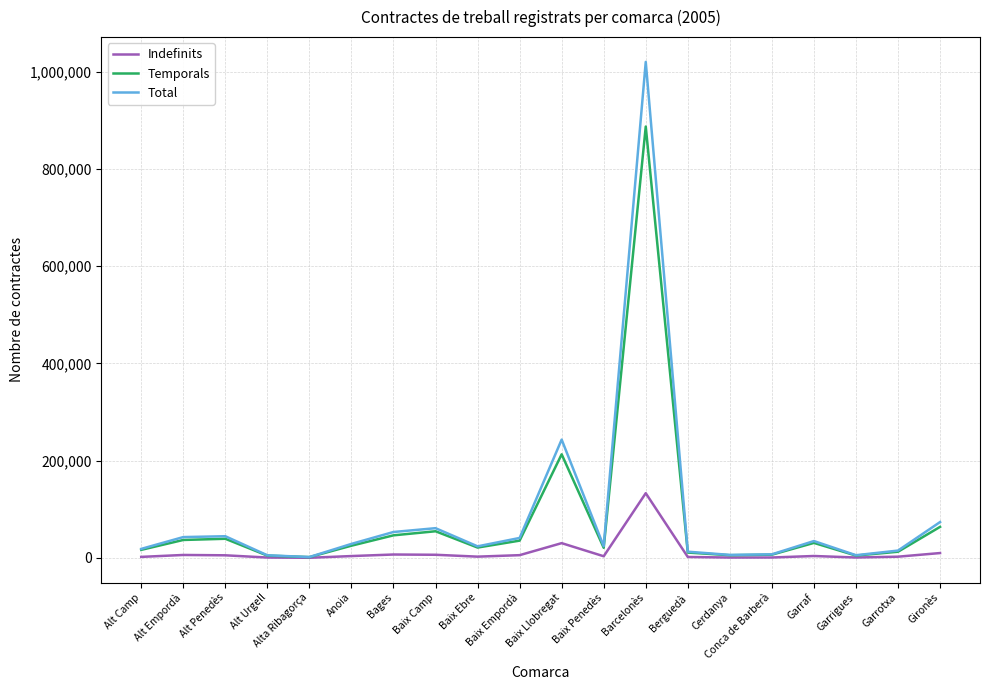

List the series in order of their peak value, highest first.

Total, Temporals, Indefinits